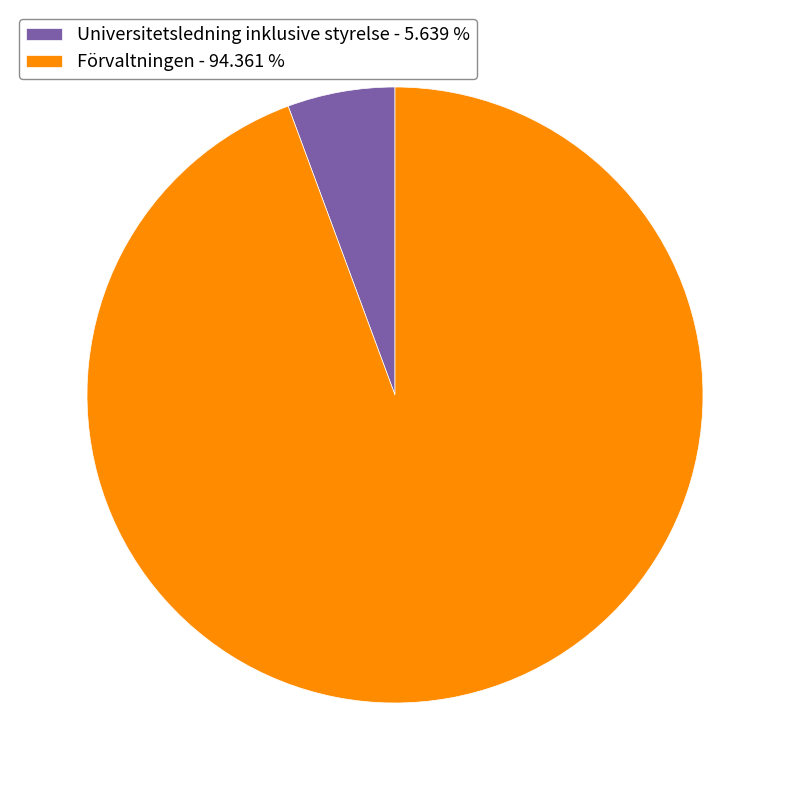

How many segments does this pie chart have?

2